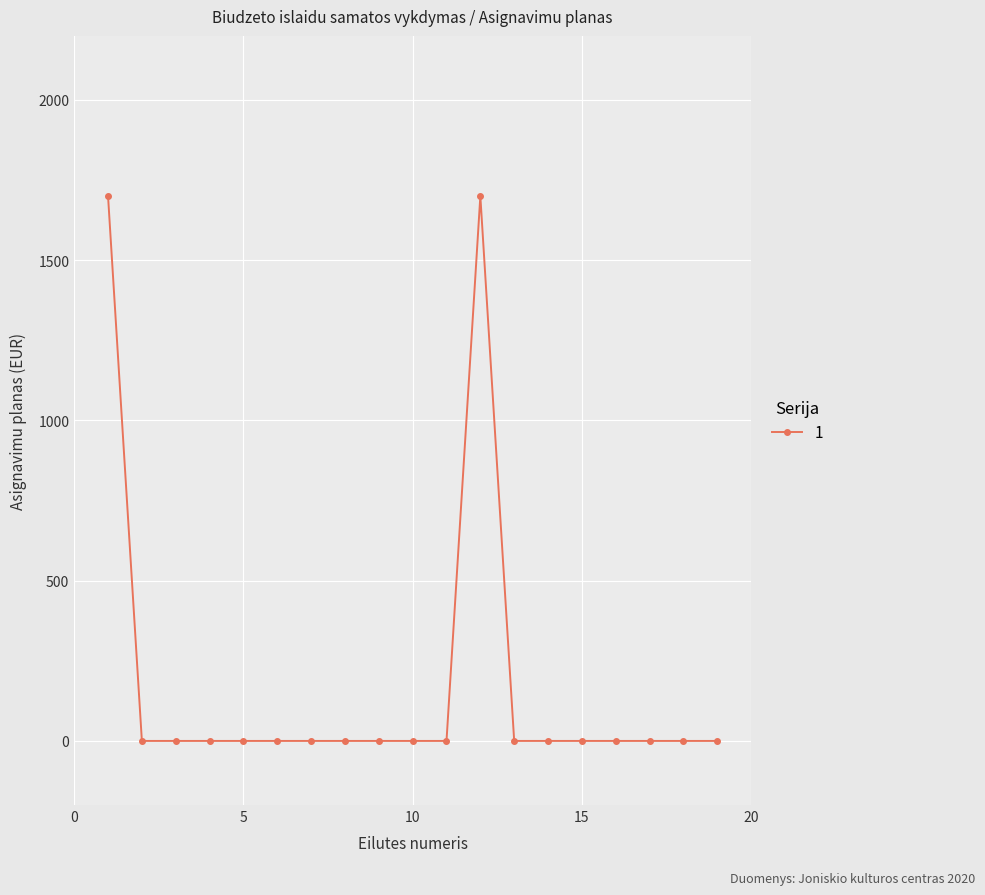

What is the greatest value displayed?

1700